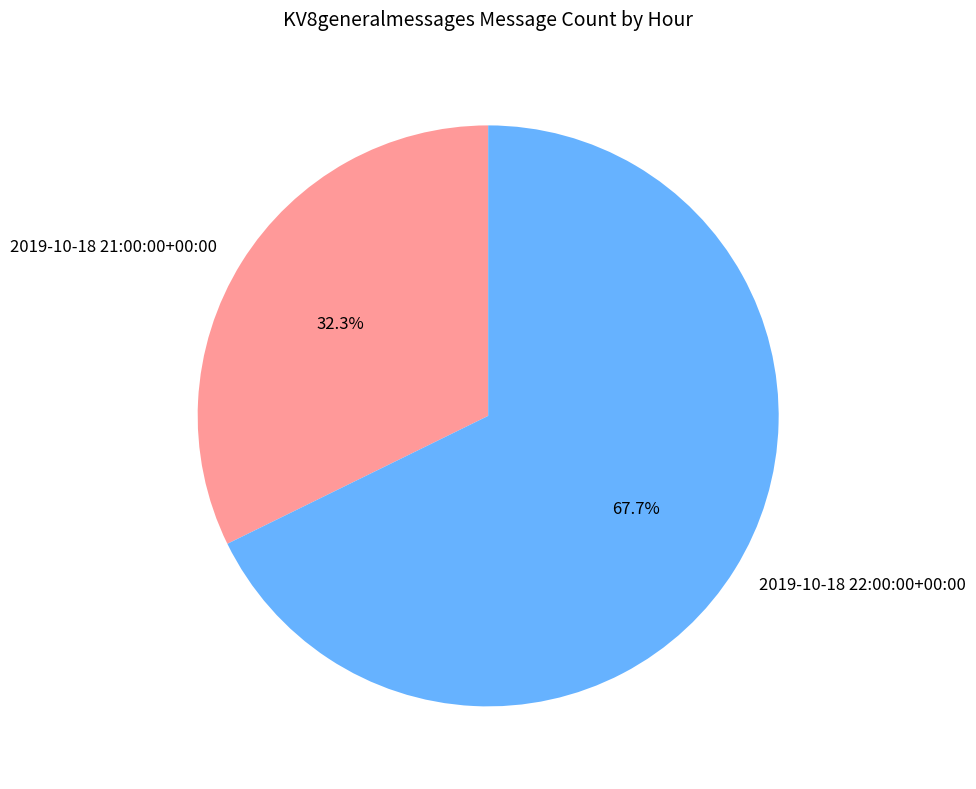

Which category accounts for the majority?

2019-10-18 22:00:00+00:00